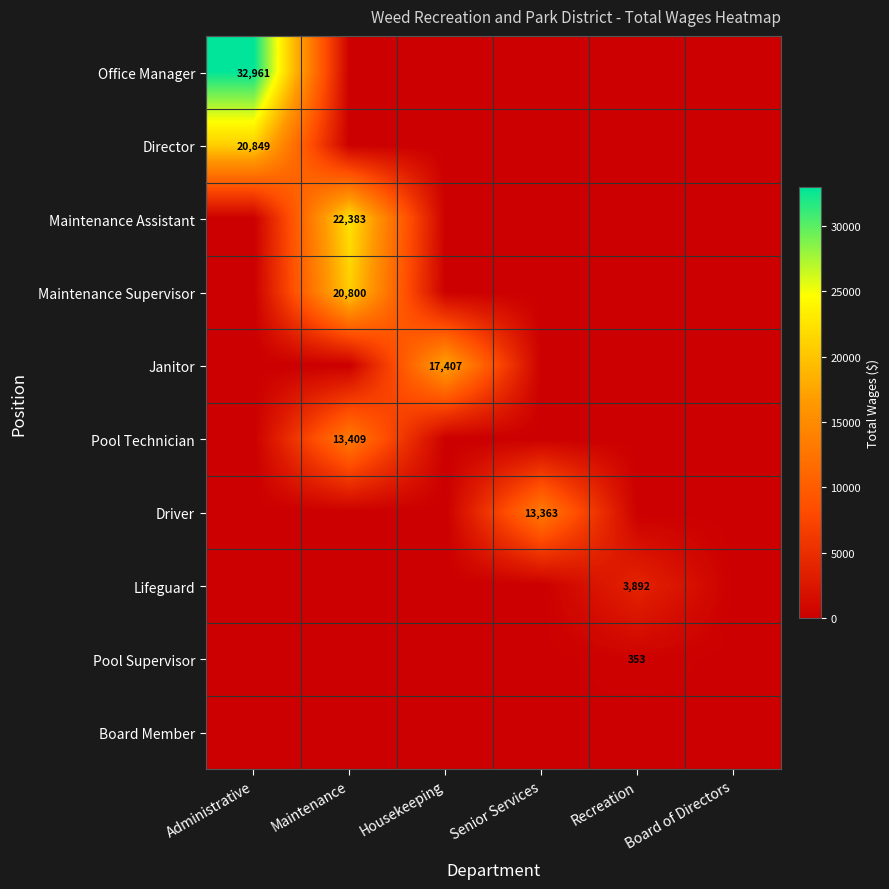

At how many categories does at least one series exceed 26838?

1